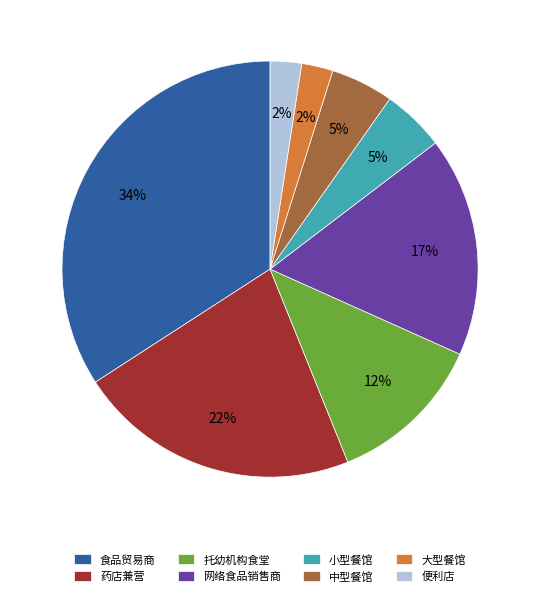

True or false: 小型餐馆 accounts for 5% of the total.

True